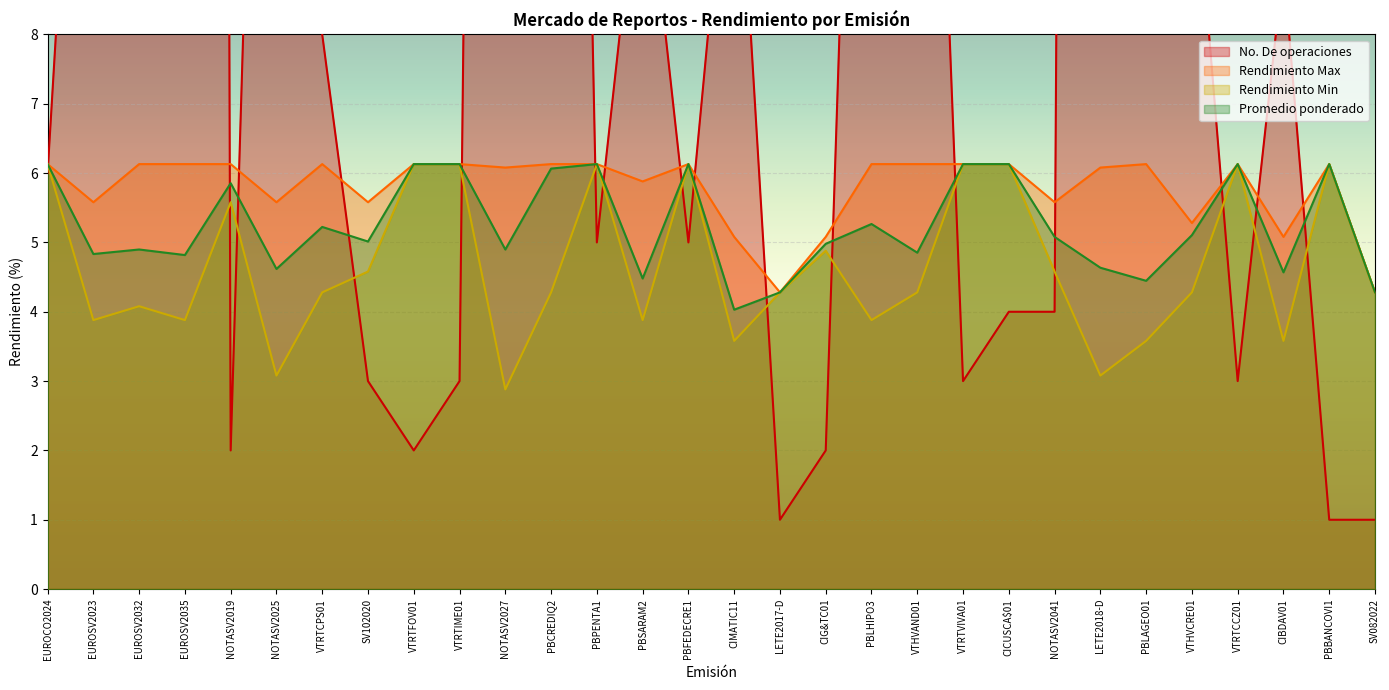

How many interior local peaks does the No. De operaciones series have?

8